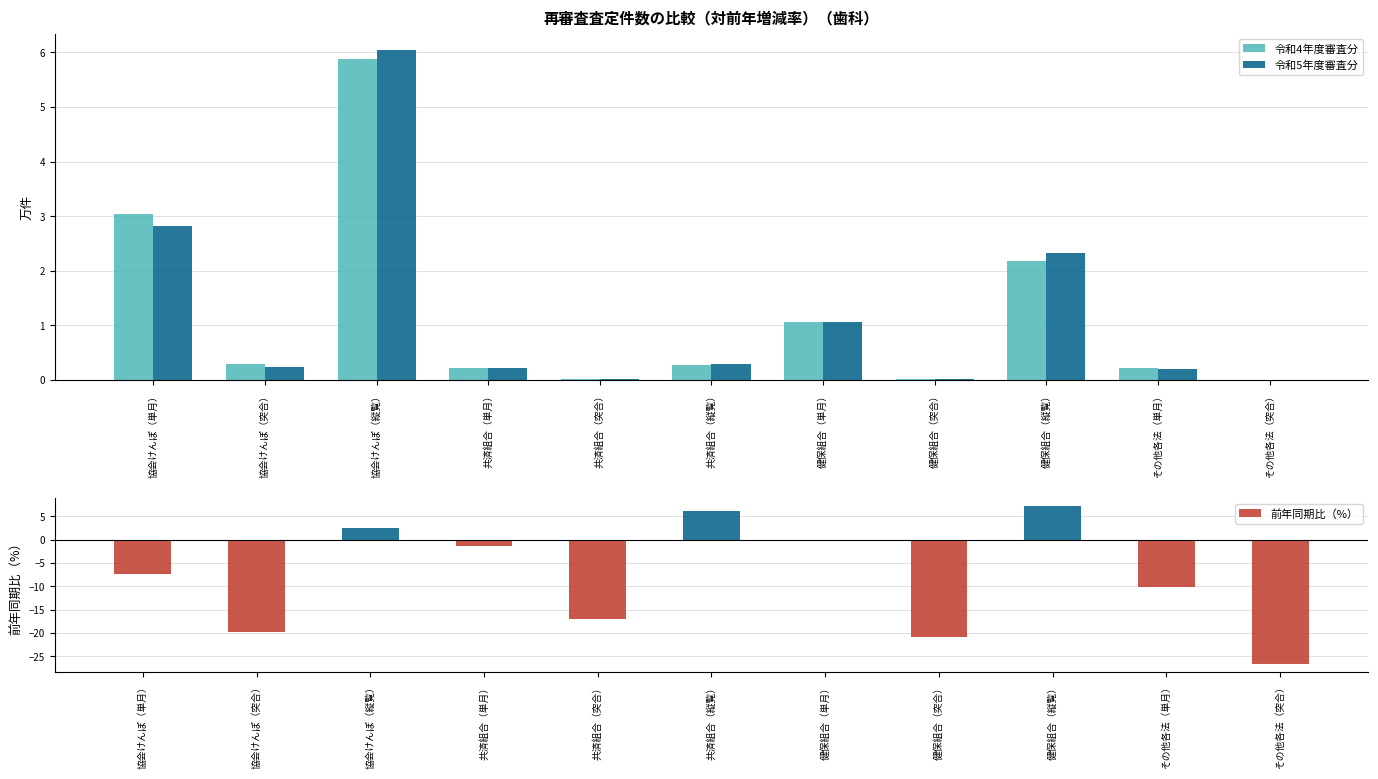

What is the difference between the 令和5年度審査分 values at 健保組合（縦覧） and その他各法（単月）?

2.1